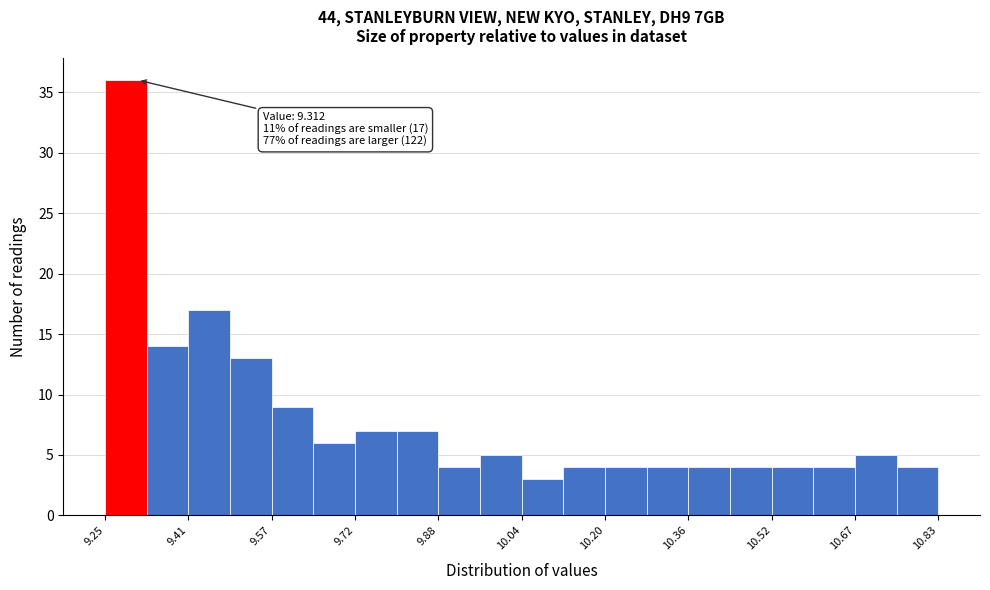

Around what value on the x-axis is the tallest bar? Give the approximate position of its centre, as read against the axis.

9.28